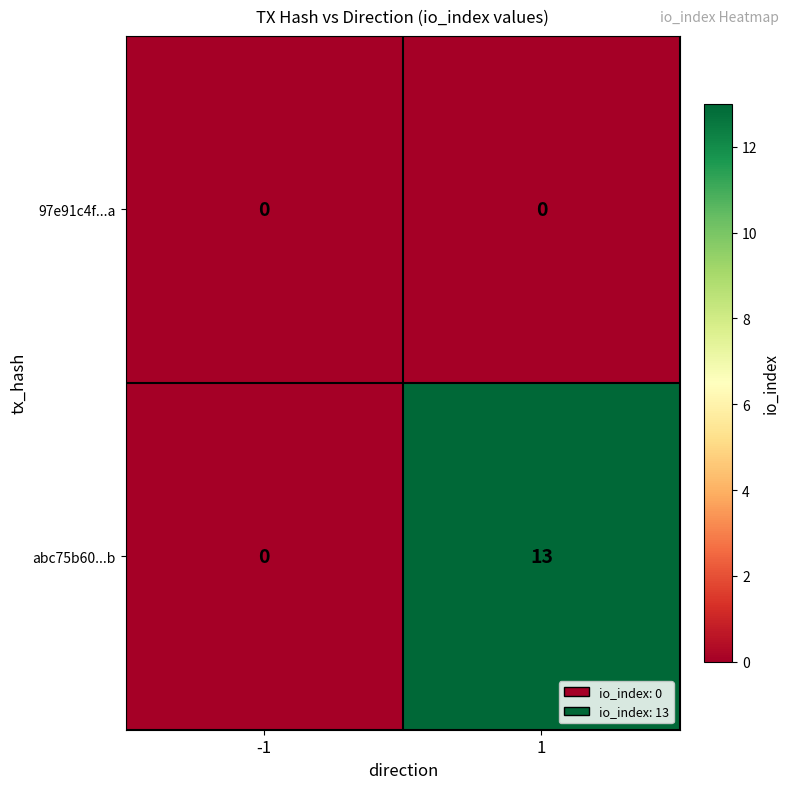

Which series changed the most between -1 and 1?

abc75b60...b